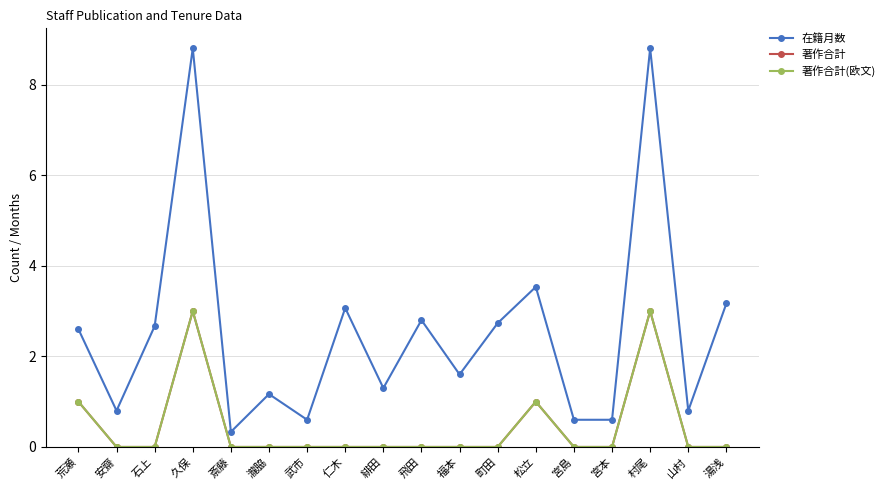

Does the chart have visible grid lines?

Yes